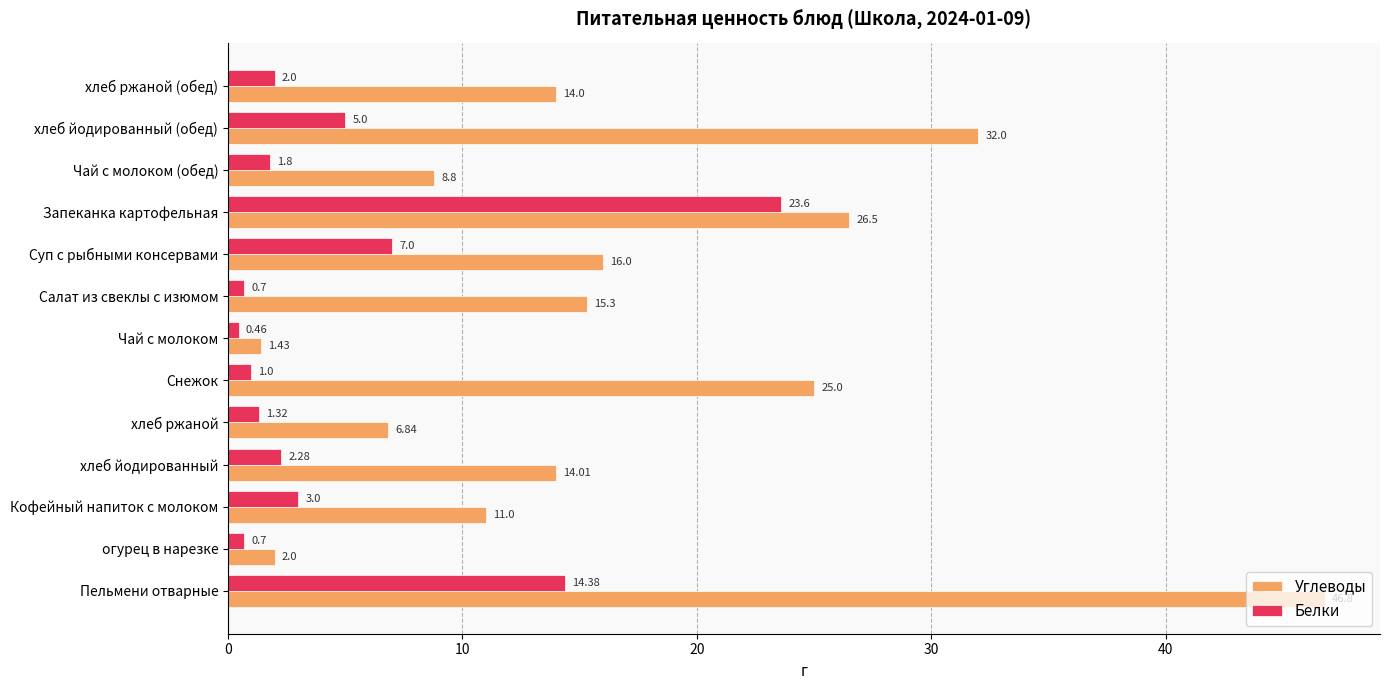

What is the difference between the second highest and second lowest values in the Белки series?

13.7